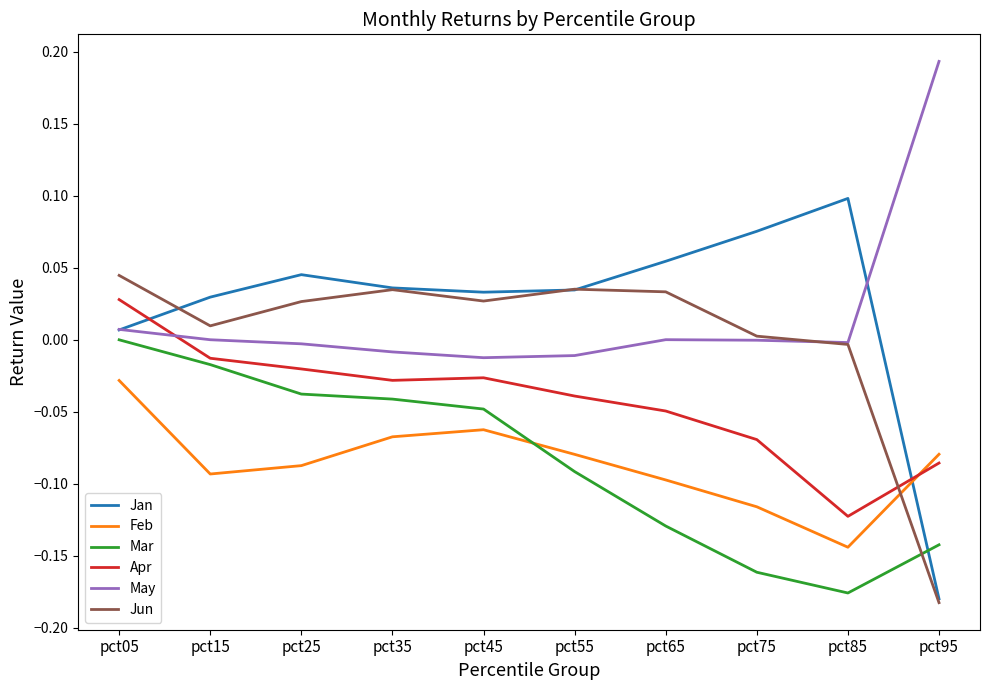

Is the value of Feb at pct55 greater than the value of Mar at pct65?

Yes